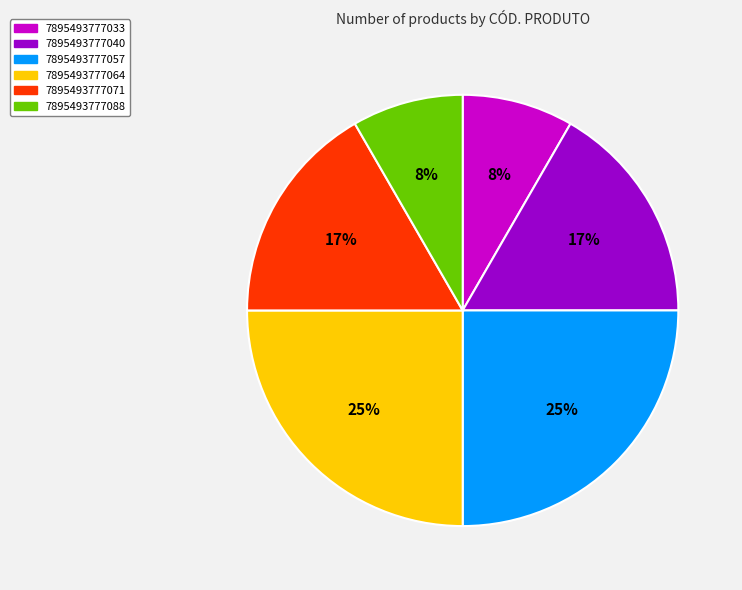

How many segments does this pie chart have?

6